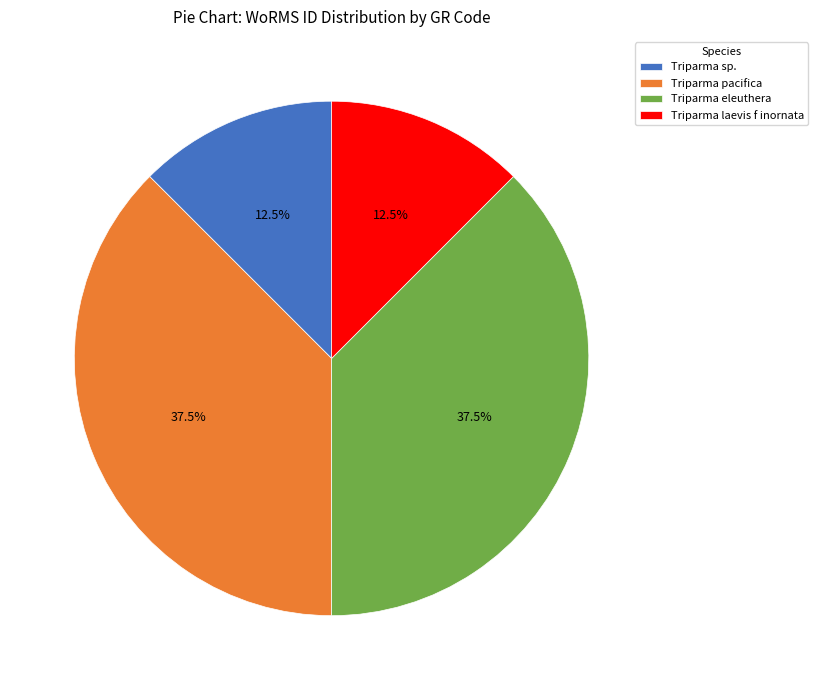

Do Triparma laevis f inornata and Triparma sp. together represent more than half of the pie?

No